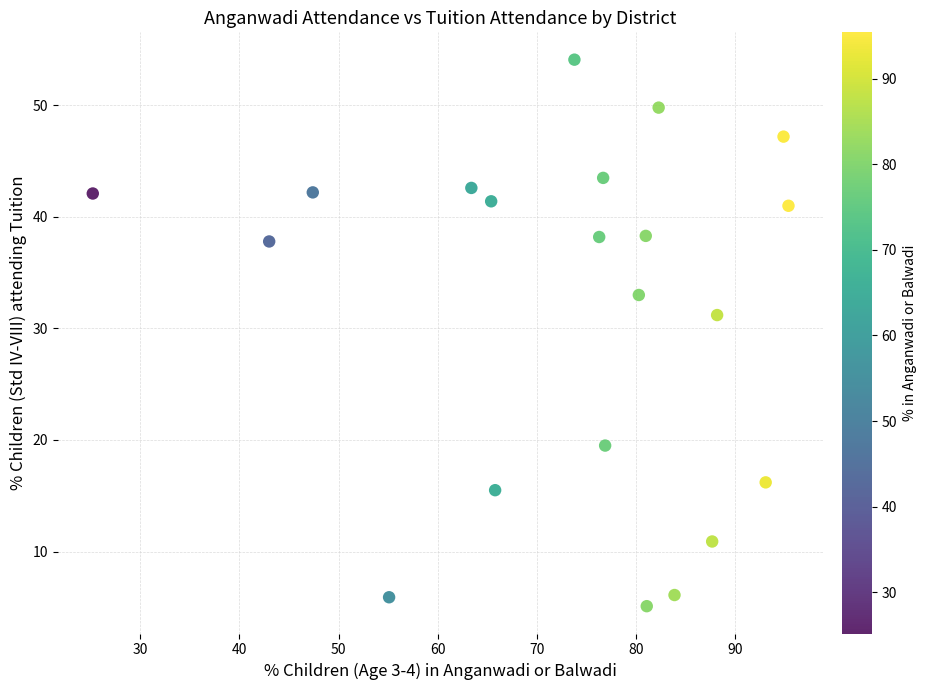

What is the range of Y values (max minus min)?

49.0